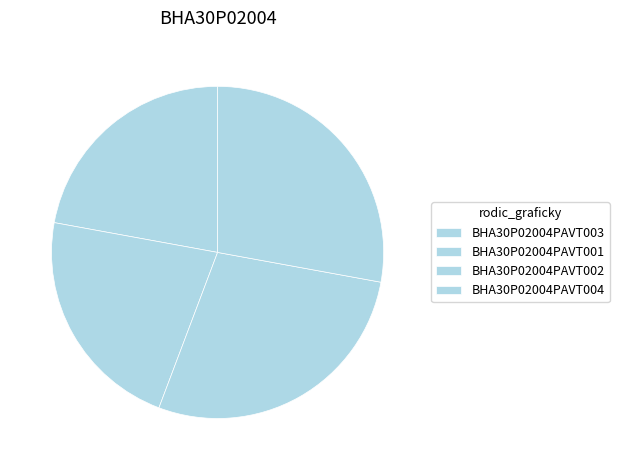

How many segments does this pie chart have?

4